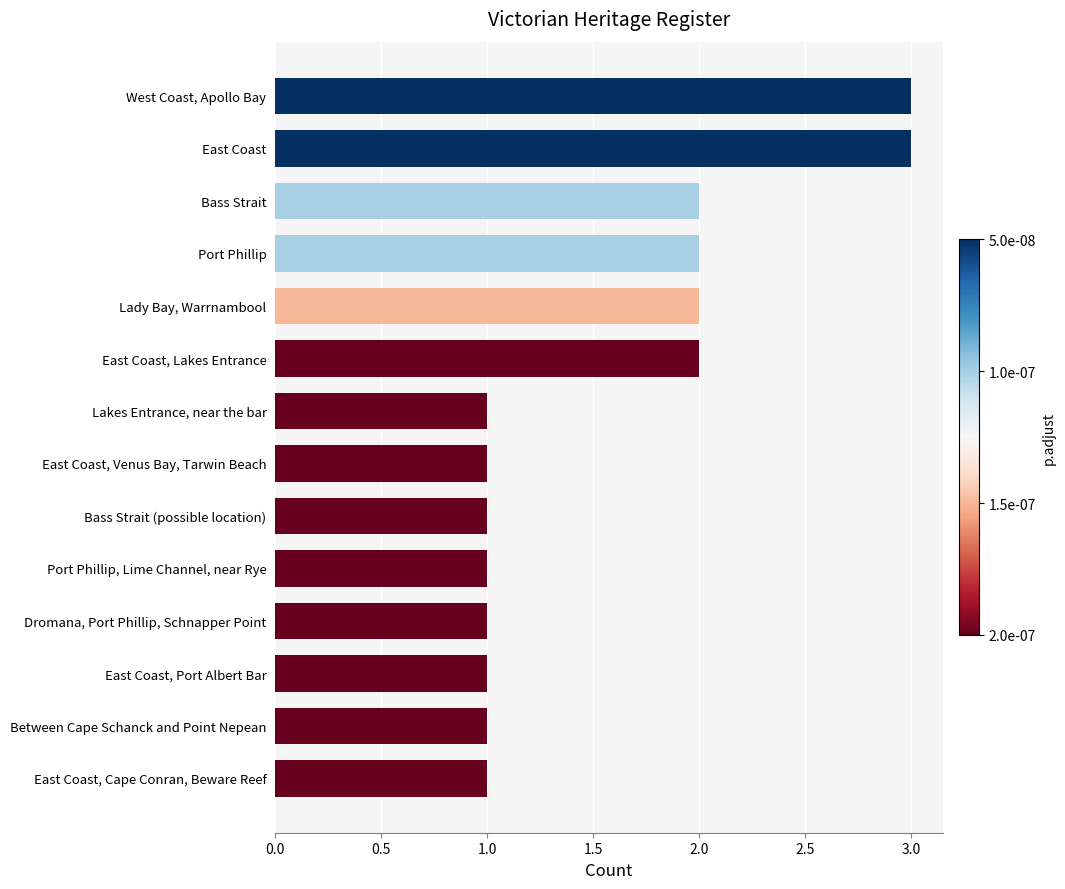

What is the smallest value displayed?

1